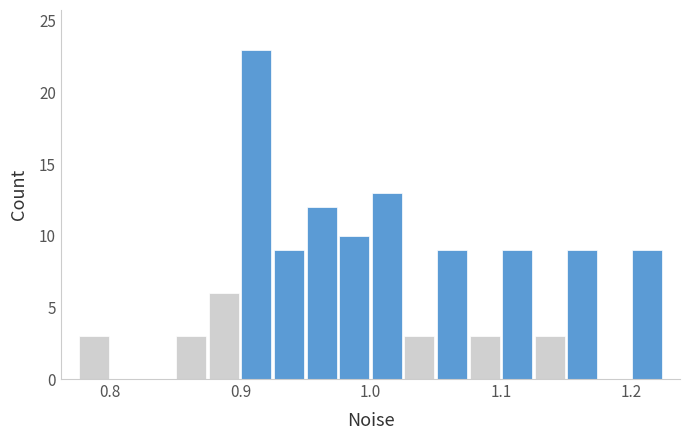

Around what value on the x-axis is the tallest bar? Give the approximate position of its centre, as read against the axis.

0.91